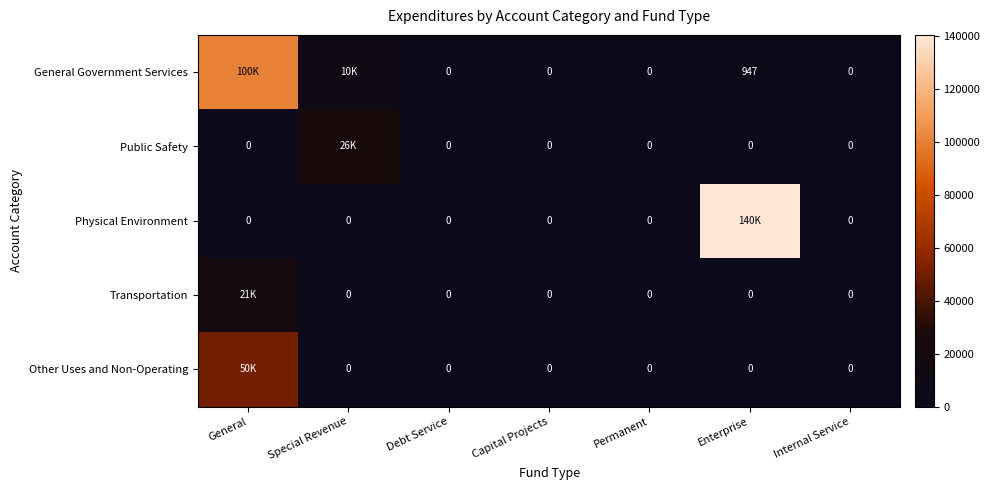

Which has a higher value, Special Revenue or General?

General